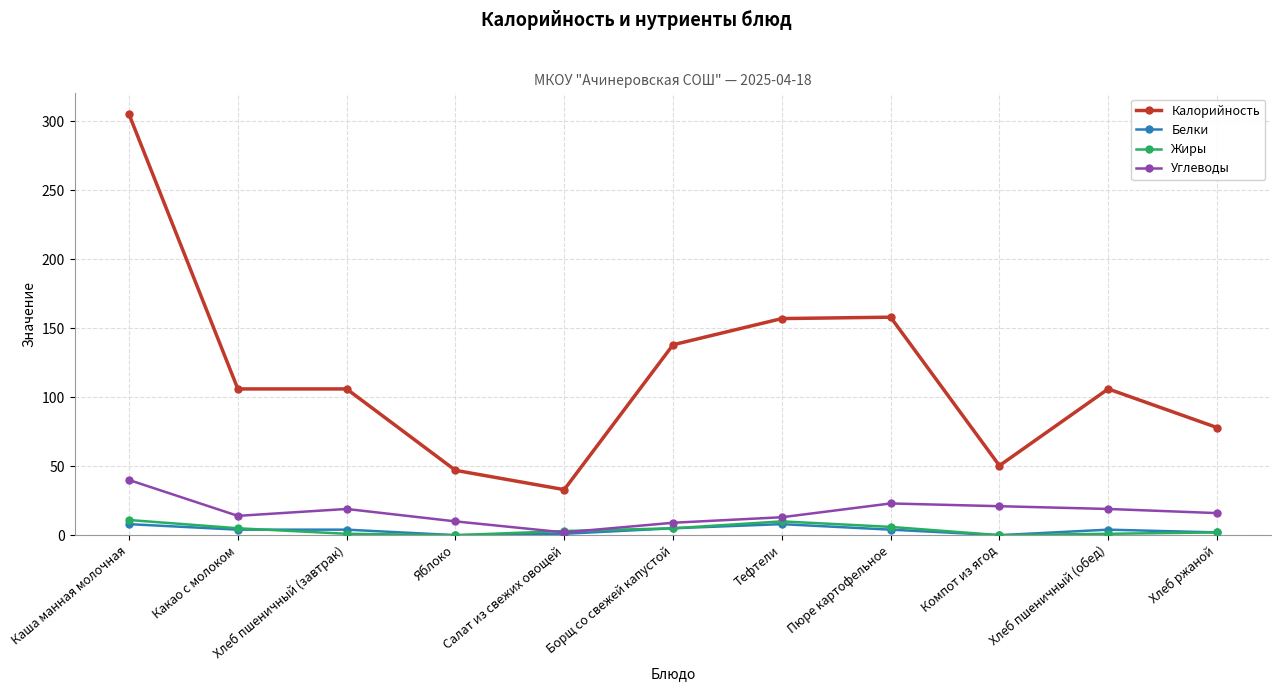

How many categories are shown in the chart?

11